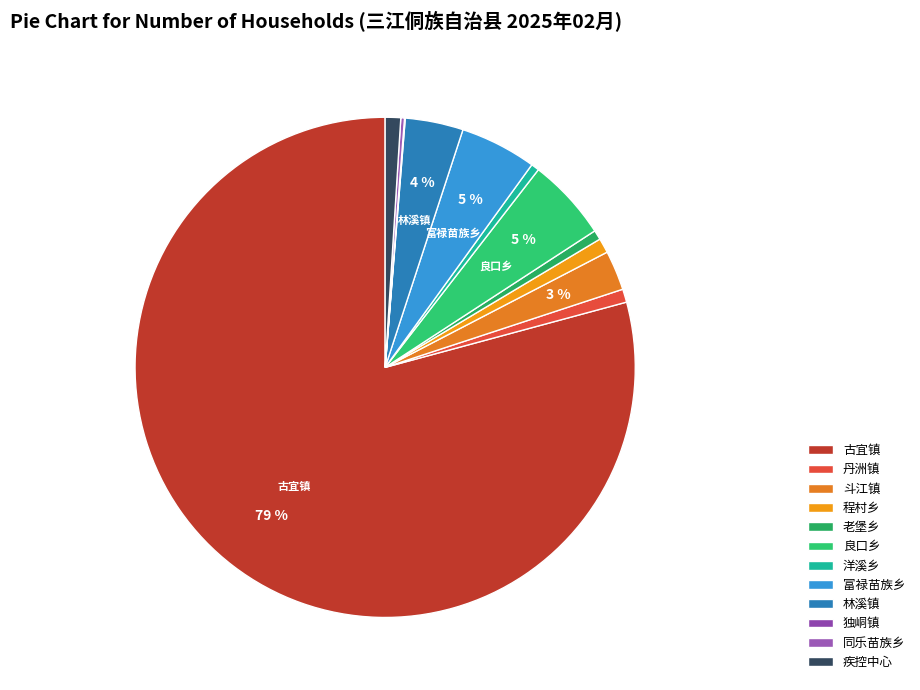

Which has a higher value, 疾控中心 or 良口乡?

良口乡